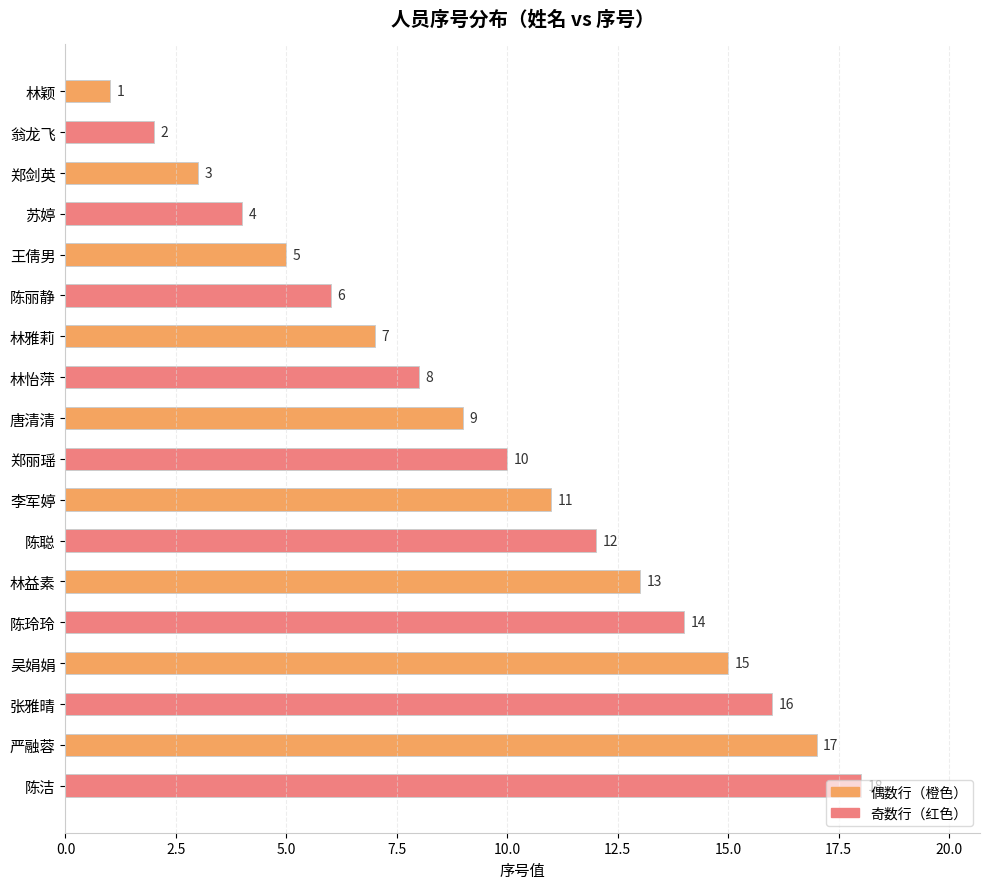

What is the change in value from 林颖 to 陈聪?

+11